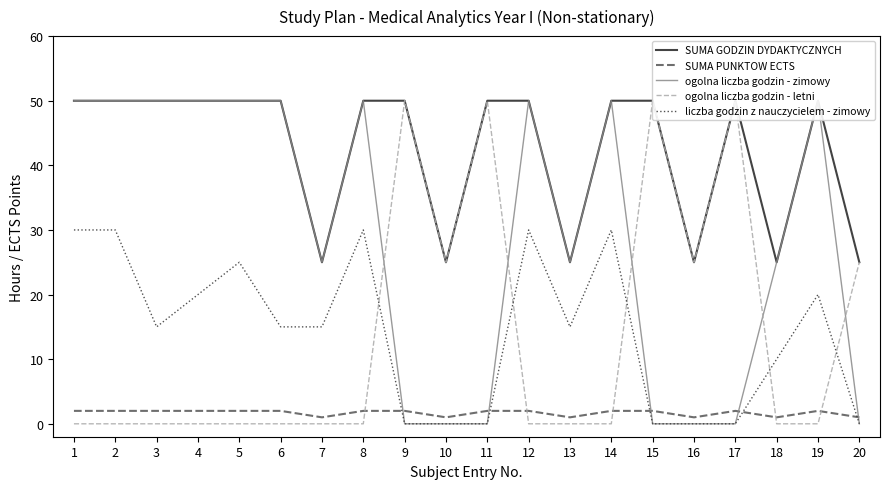

What are all the series names shown in the legend?

SUMA GODZIN DYDAKTYCZNYCH, SUMA PUNKTOW ECTS, ogolna liczba godzin - zimowy, ogolna liczba godzin - letni, liczba godzin z nauczycielem - zimowy